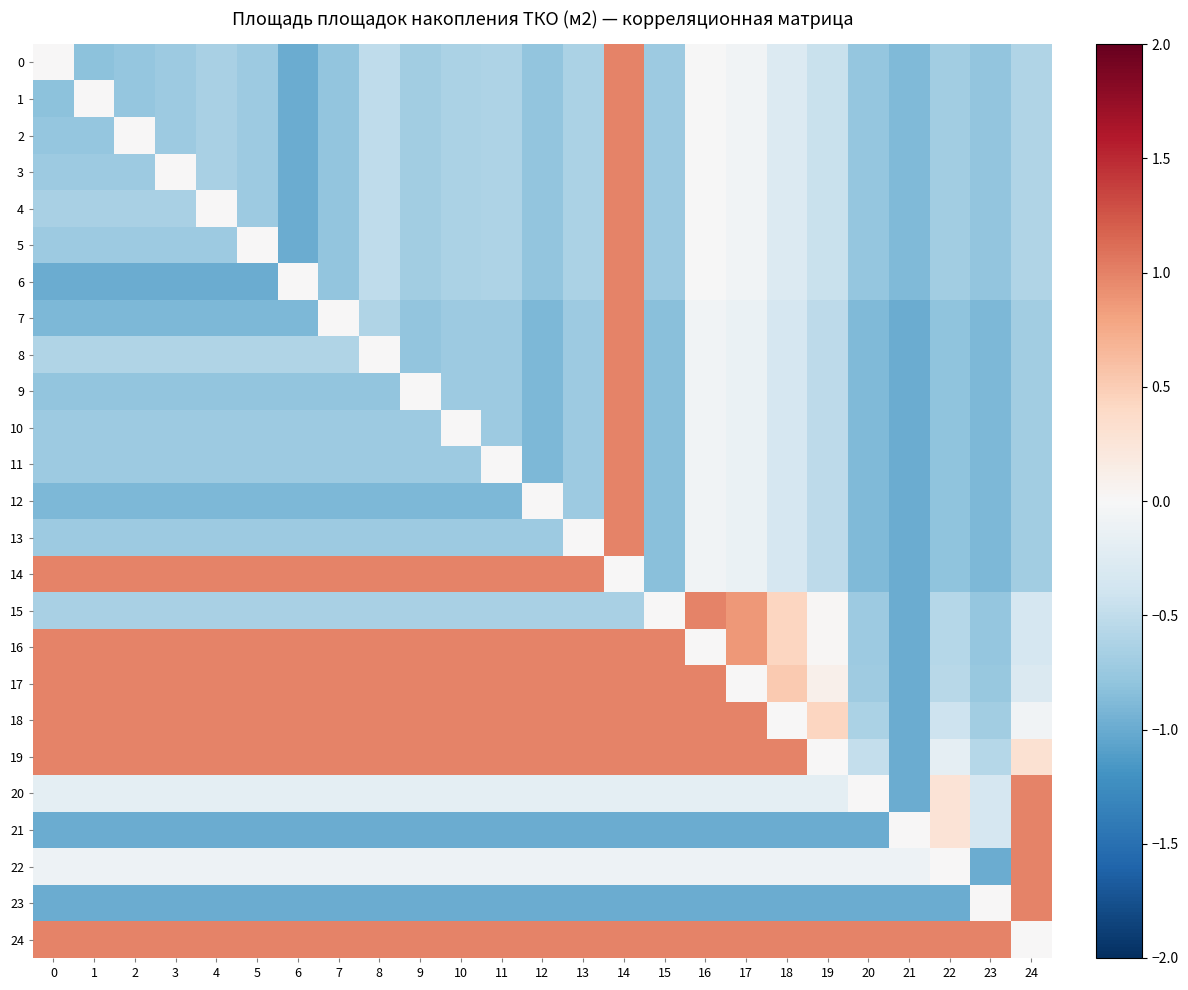

Rank the series by their maximum value, from highest to lowest.

row_0, row_1, row_2, row_3, row_4, row_5, row_6, row_7, row_8, row_9, row_10, row_11, row_12, row_13, row_14, row_15, row_16, row_17, row_18, row_19, row_20, row_21, row_22, row_23, row_24